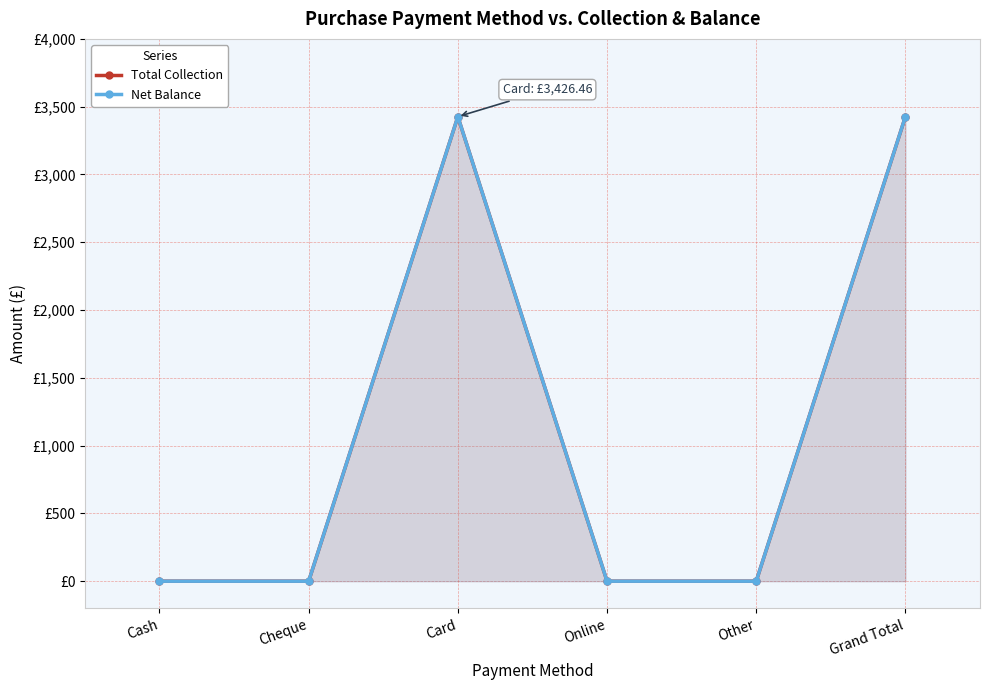

What are all the series names shown in the legend?

Total Collection, Net Balance